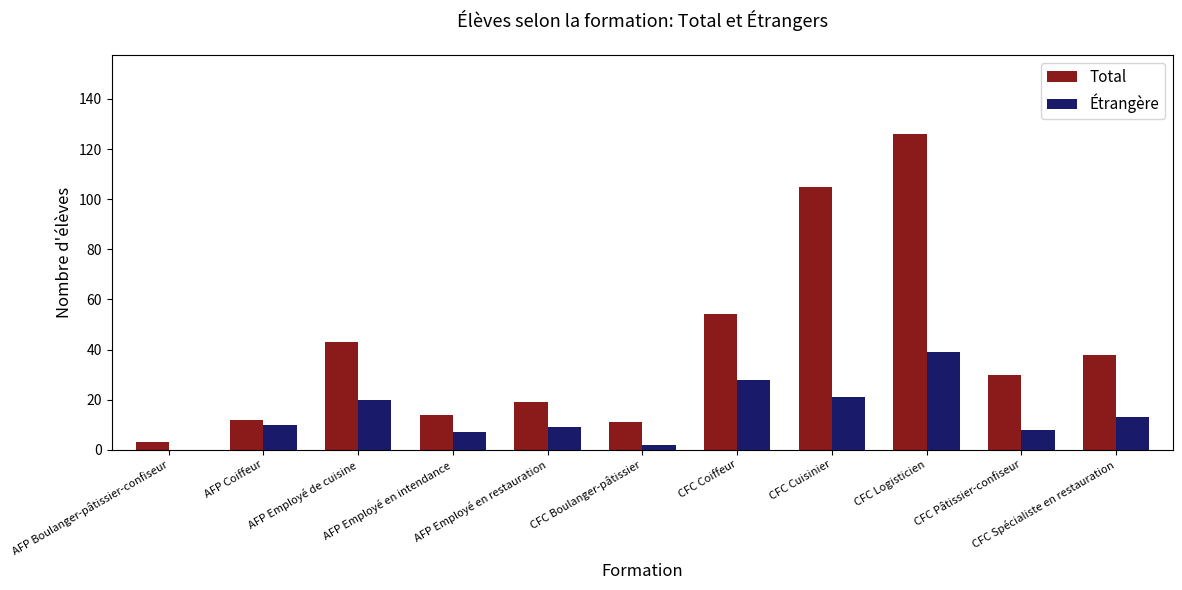

Is it true that Total equals 20 at AFP Coiffeur?

False